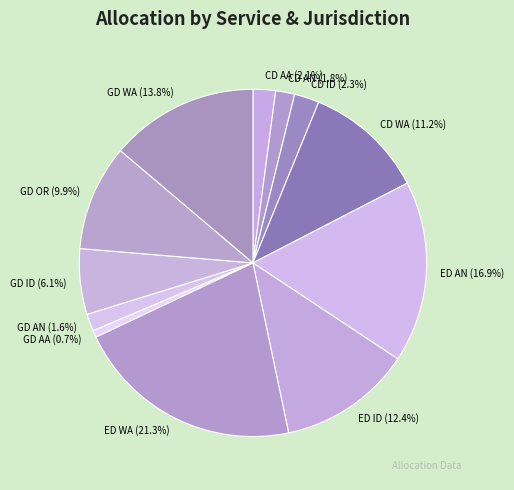

What is the smallest slice in the pie chart?

GD AA